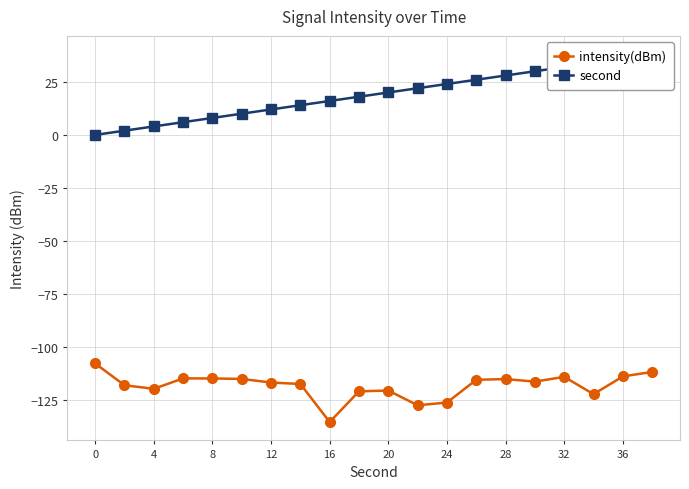

Is it true that intensity(dBm) equals -107.7 at 0?

True